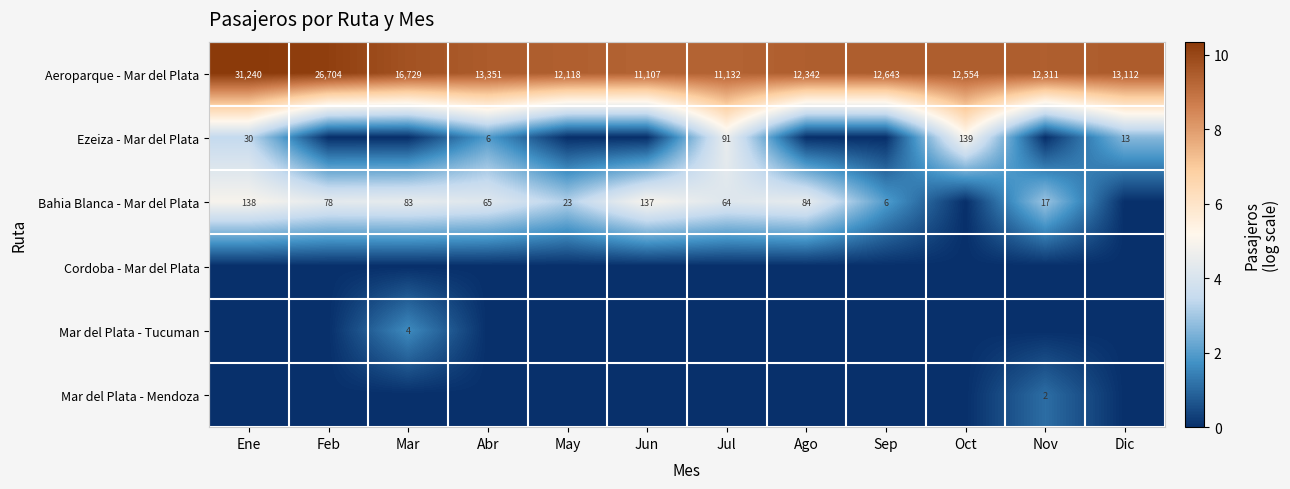

Which label corresponds to the smallest value in the chart?

Feb